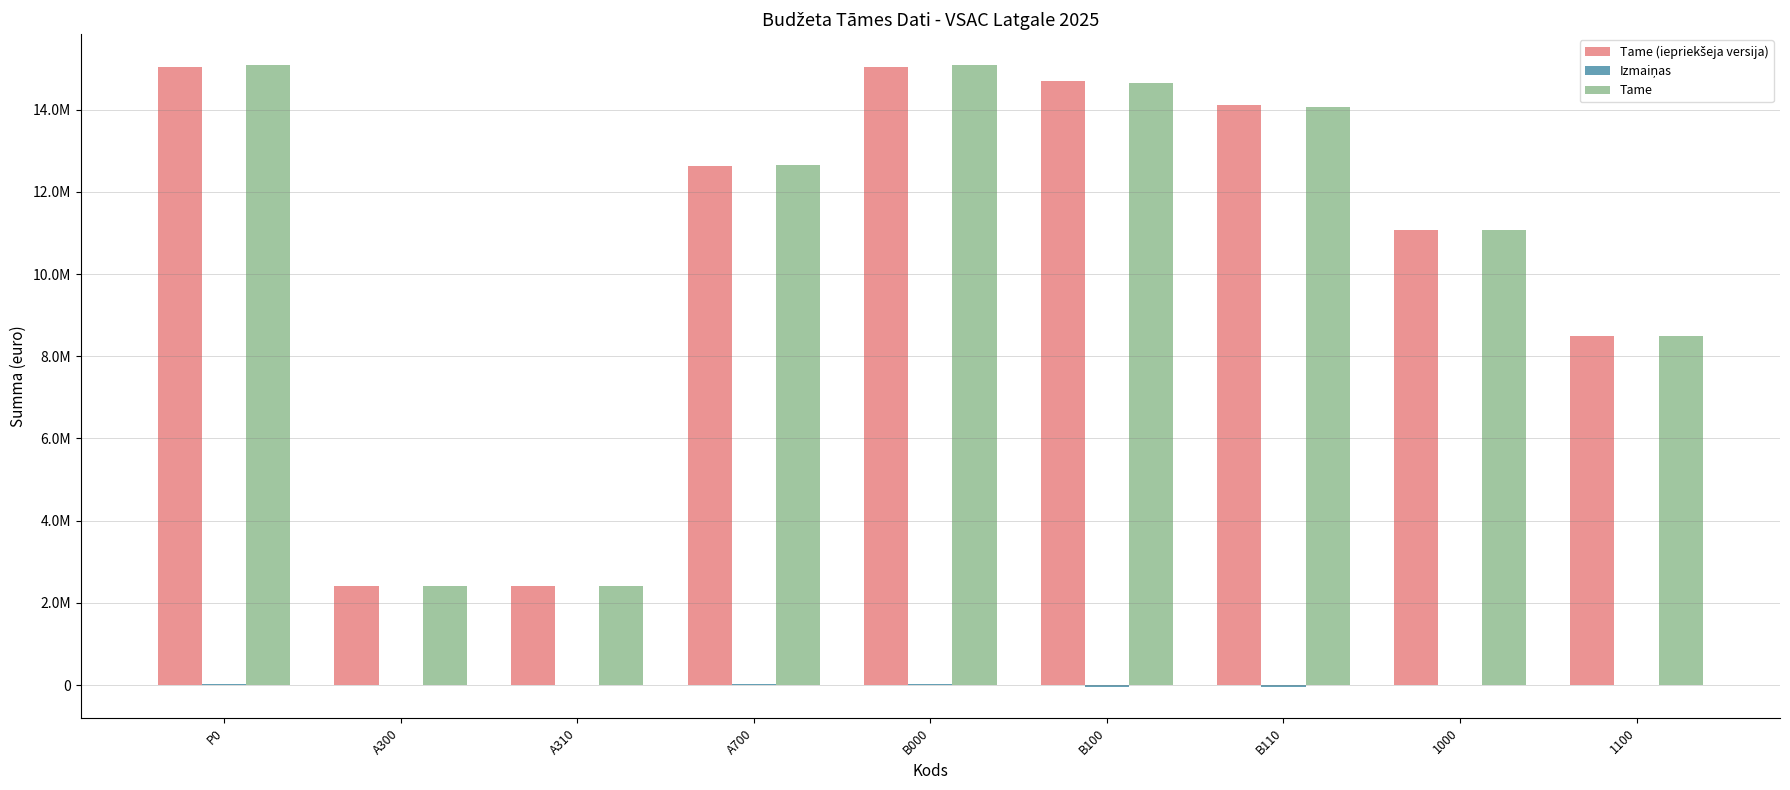

Which series has the widest spread of values?

Tame